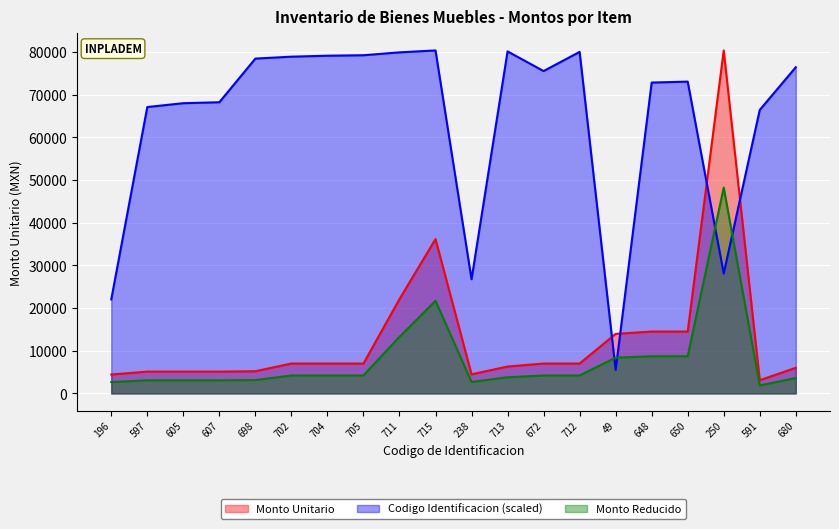

Which series has the widest spread of values?

Monto Unitario